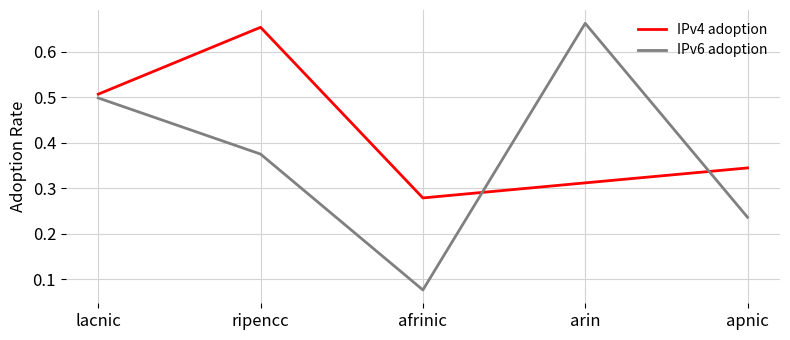

What position from the left is lacnic?

1